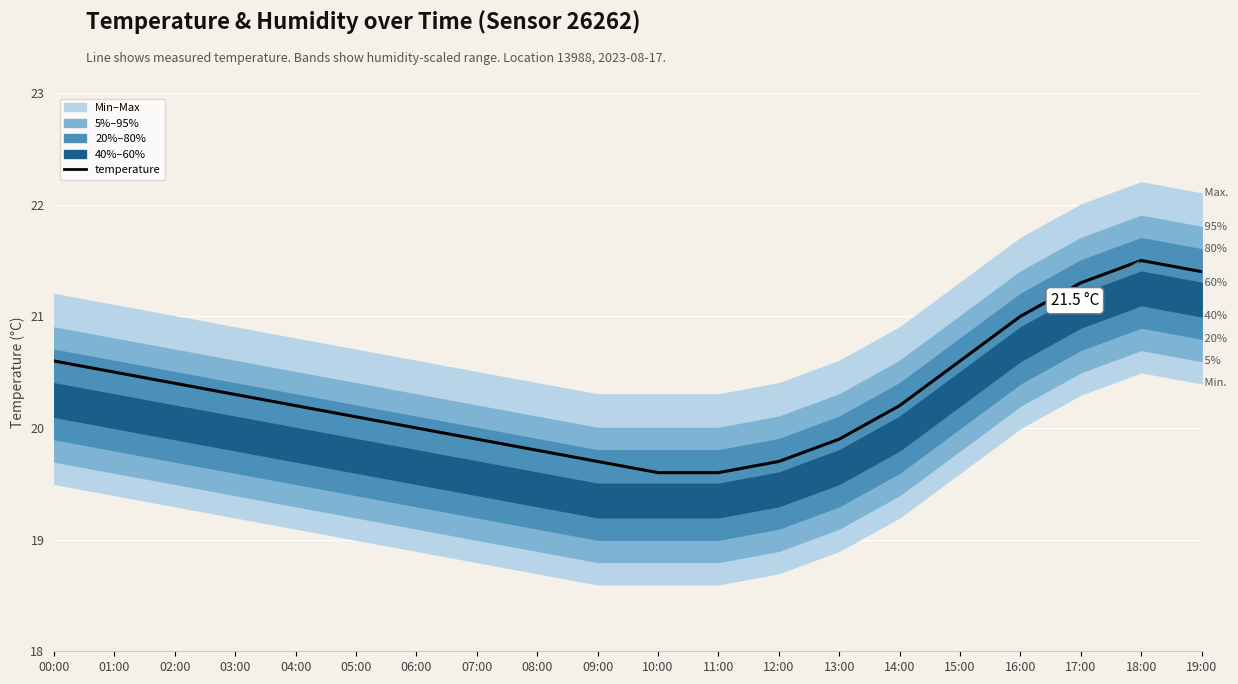

Between 08:00 and 14:00, which is larger?

14:00